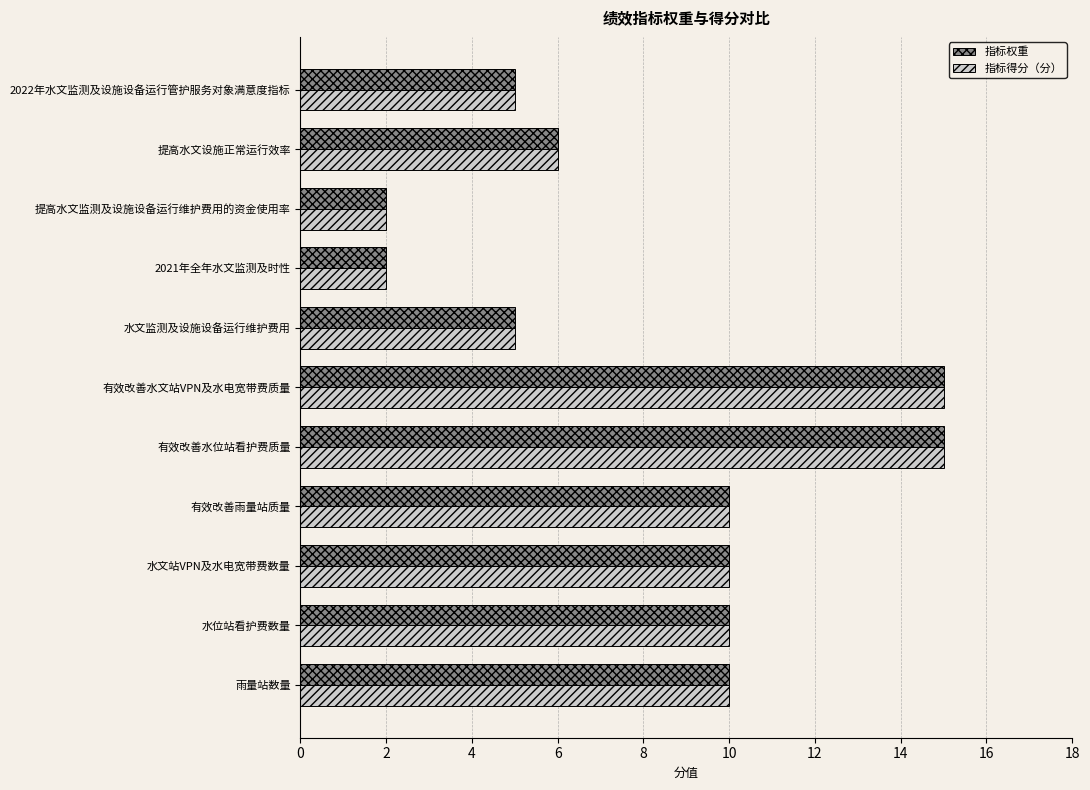

What is the greatest value displayed?

15